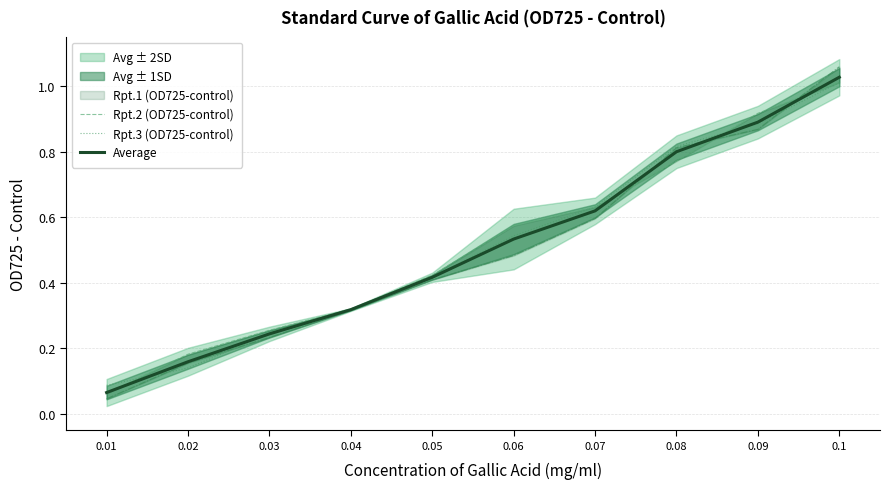

True or false: Rpt.3 (OD725-control) has a value of 0.5 at 0.1.

False